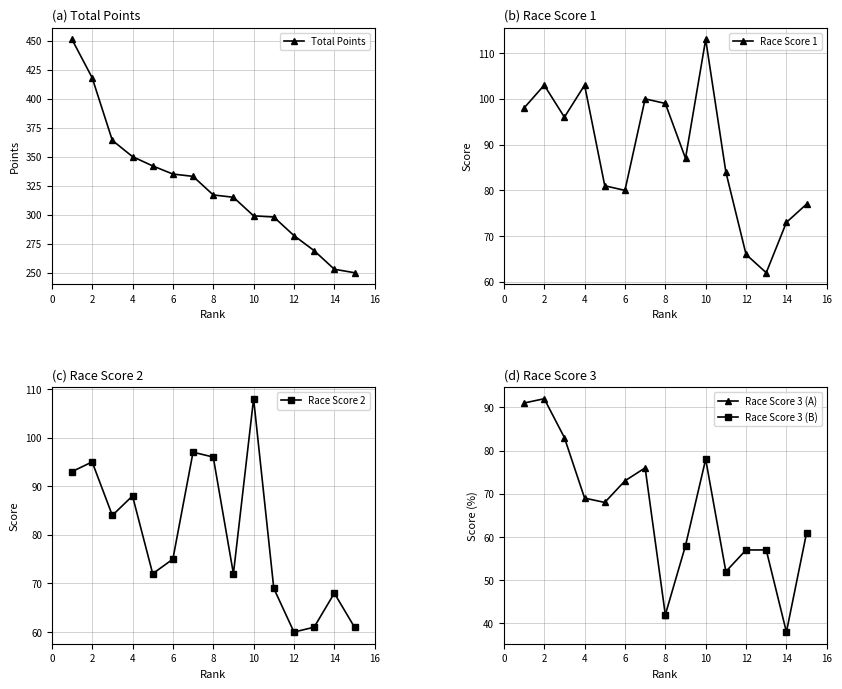

What is the minimum value for Total Points?

250